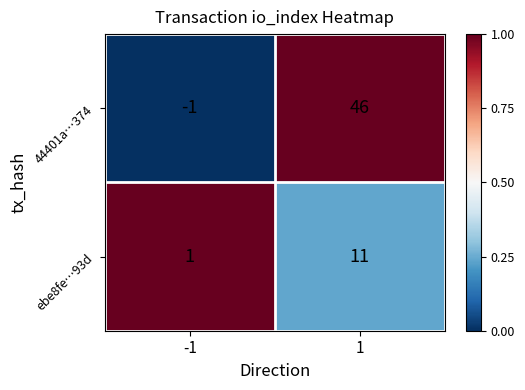

Reading left to right, extract all data points from this chart.

44401a…374: -1	46
ebe8fe…93d: 1	11